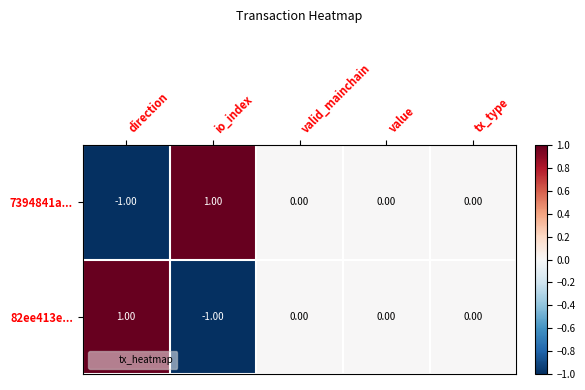

Is the value of 82ee413e... at valid_mainchain greater than the value of 7394841a... at io_index?

No